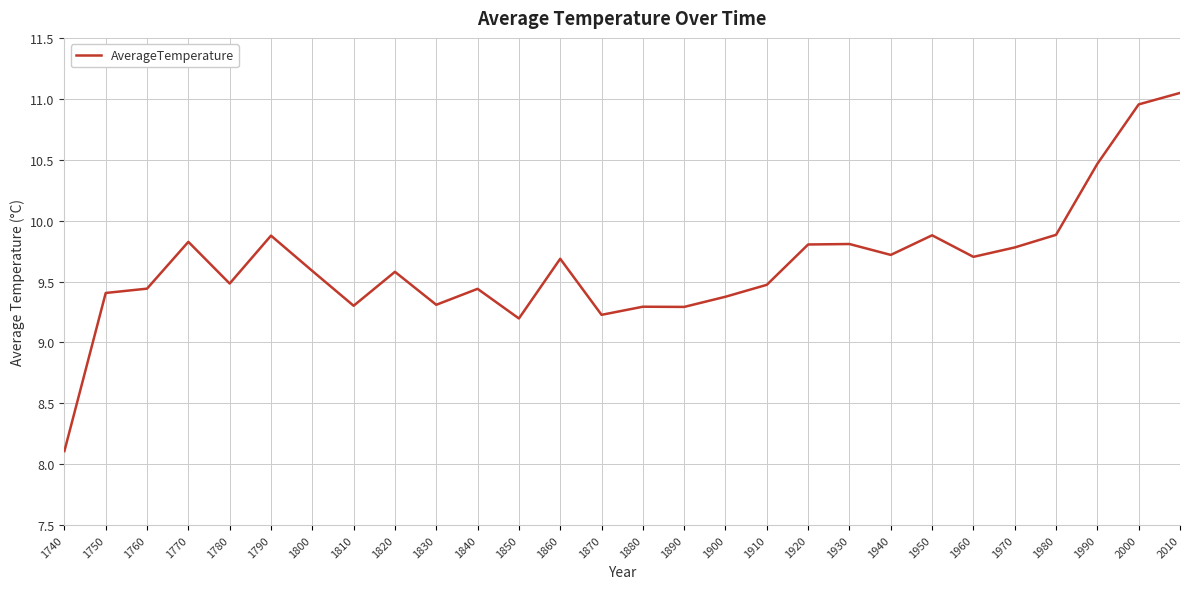

What is the minimum value shown in the chart?

8.1